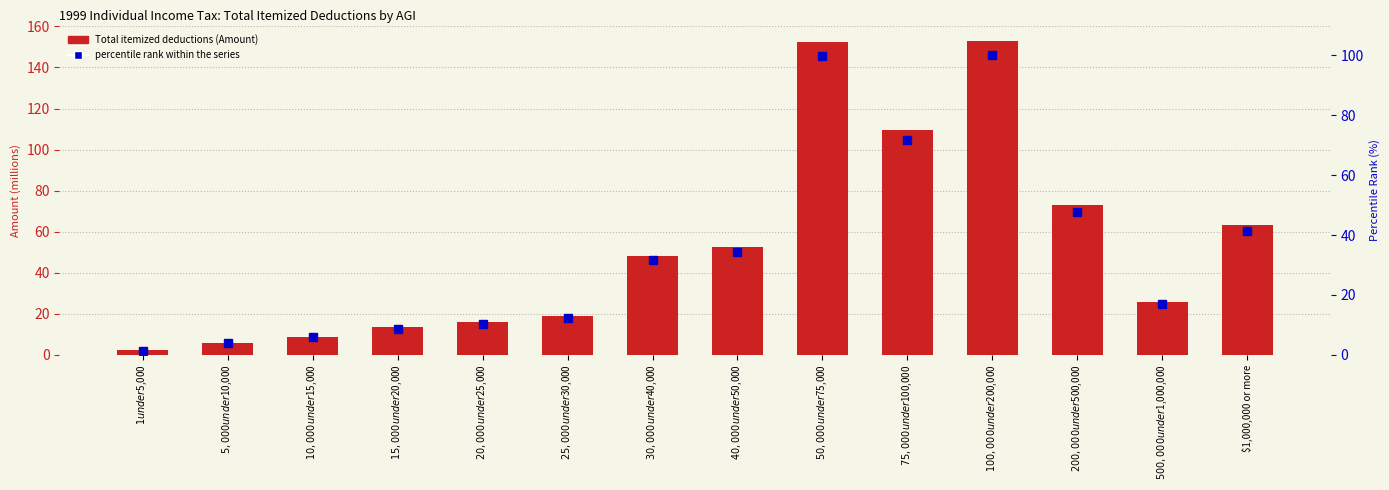

What is the label of the 11th bar from the right?

$15,000 under $20,000